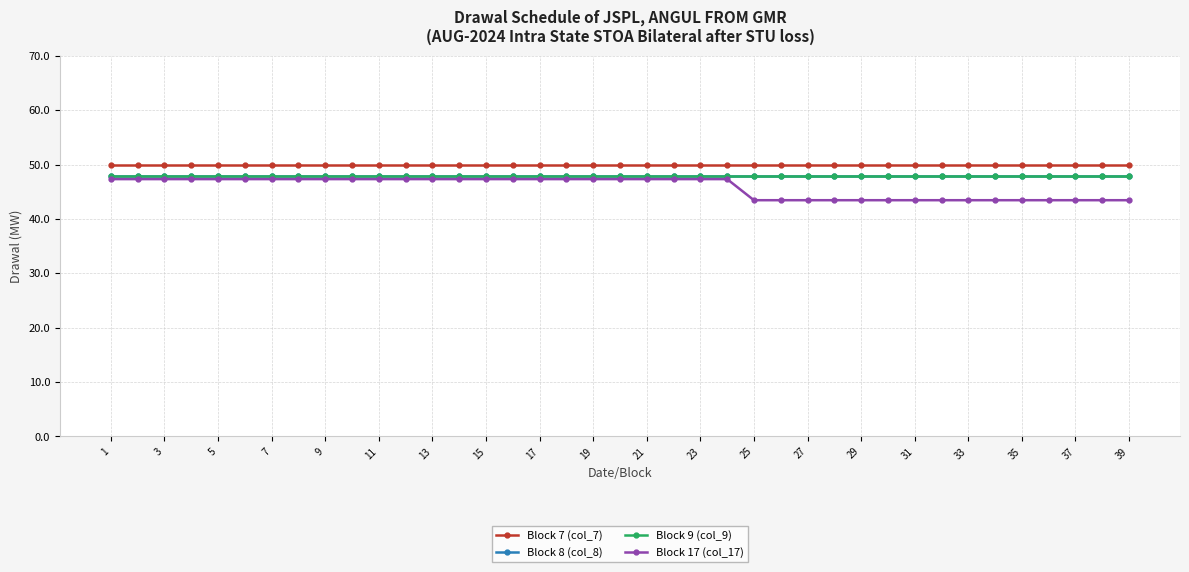

What is the maximum value for Block 17 (col_17)?

47.3